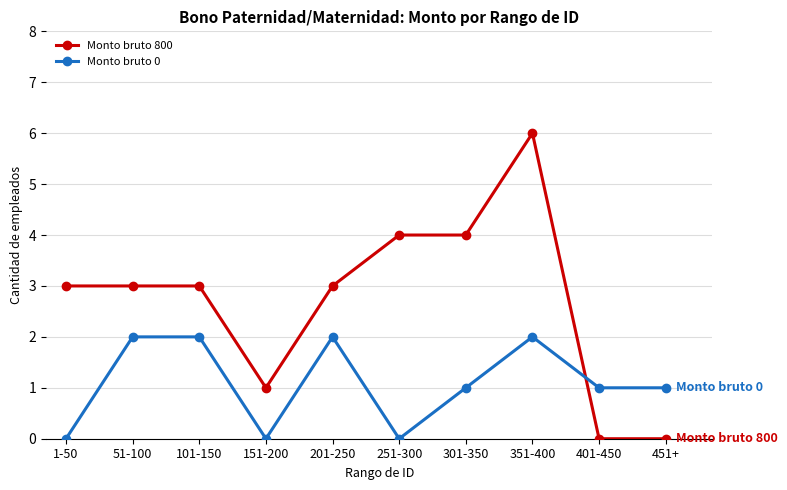

What is the spread (max minus min) of values at 251-300?

4